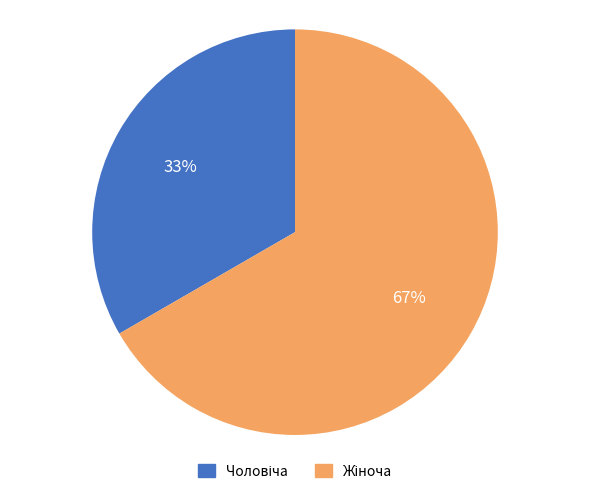

To the nearest percent, what is the average slice percentage?

50%